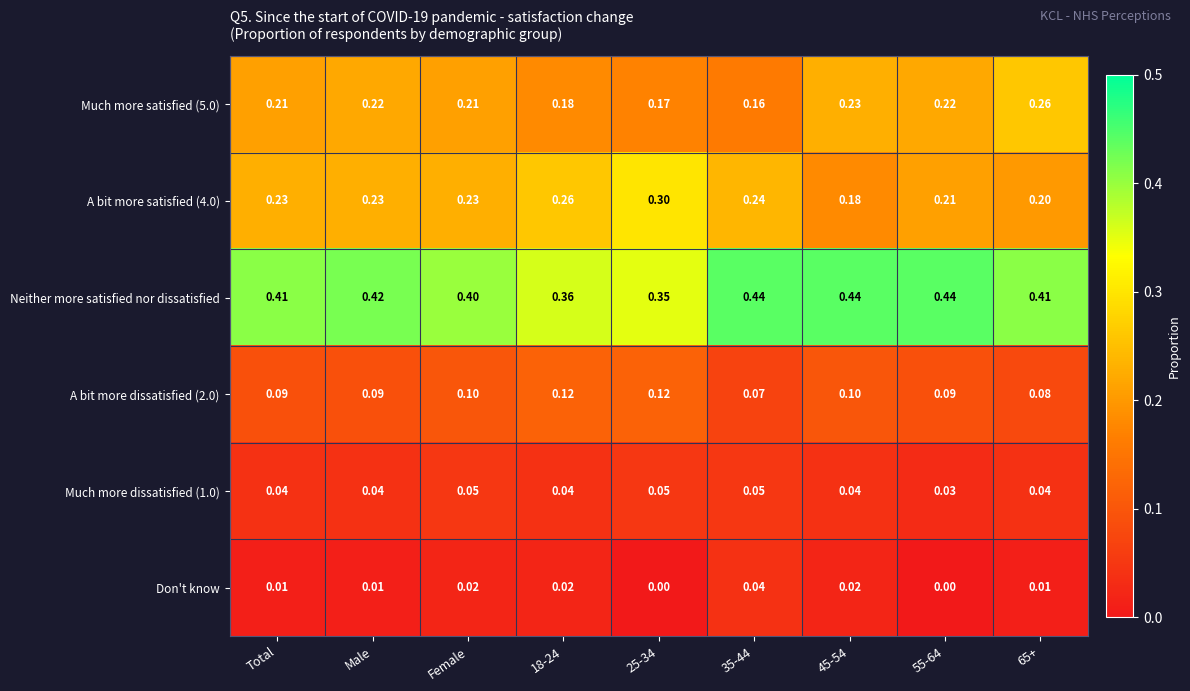

Between 18-24 and 35-44, which series saw the biggest shift?

Neither more satisfied nor dissatisfied